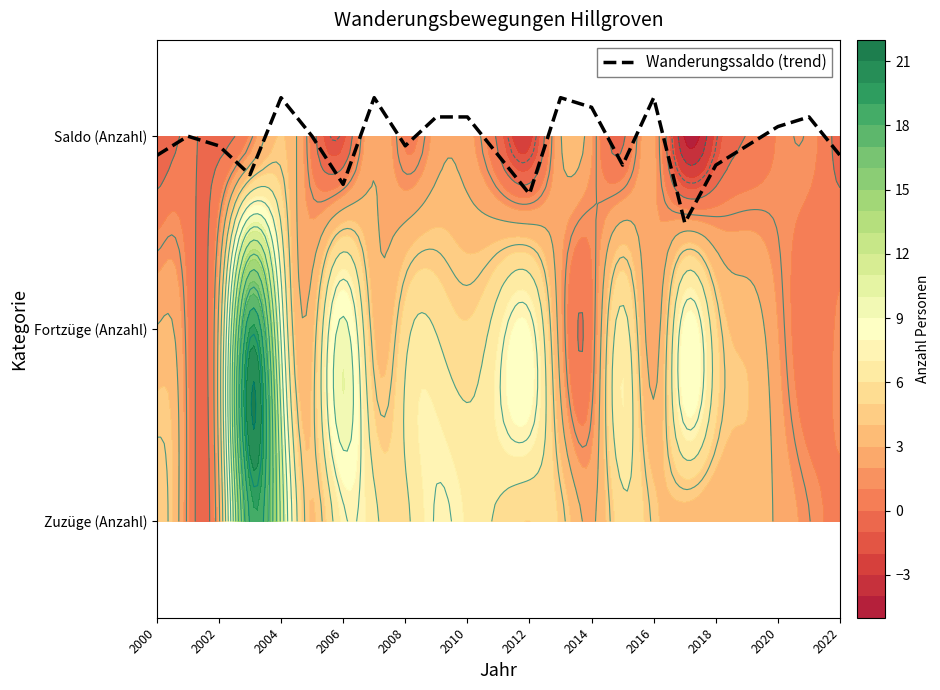

What is the ratio of the value at 15 to the value at 2000?

1.0